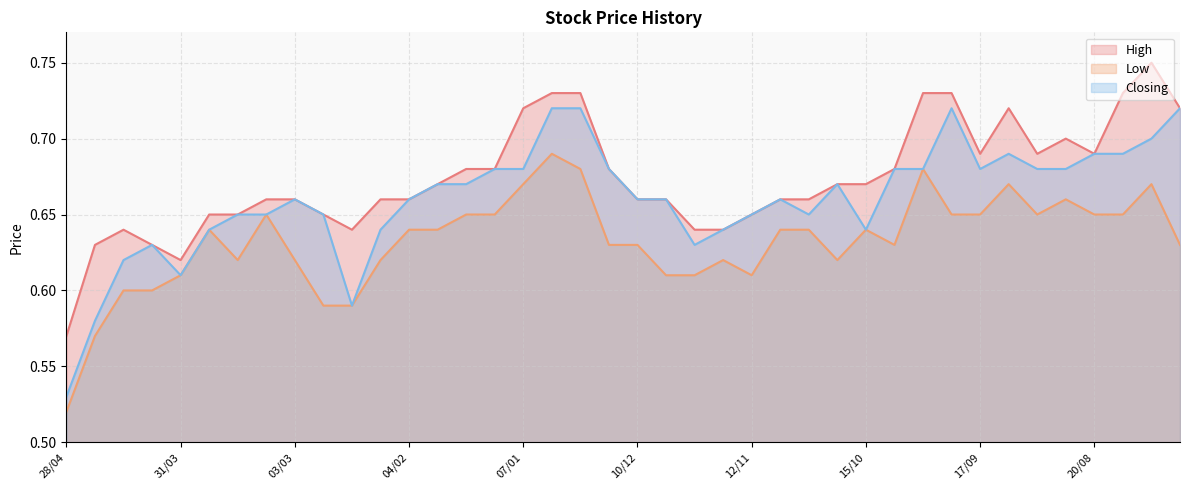

What is the value of the Closing point at the 28th from the left?

0.7